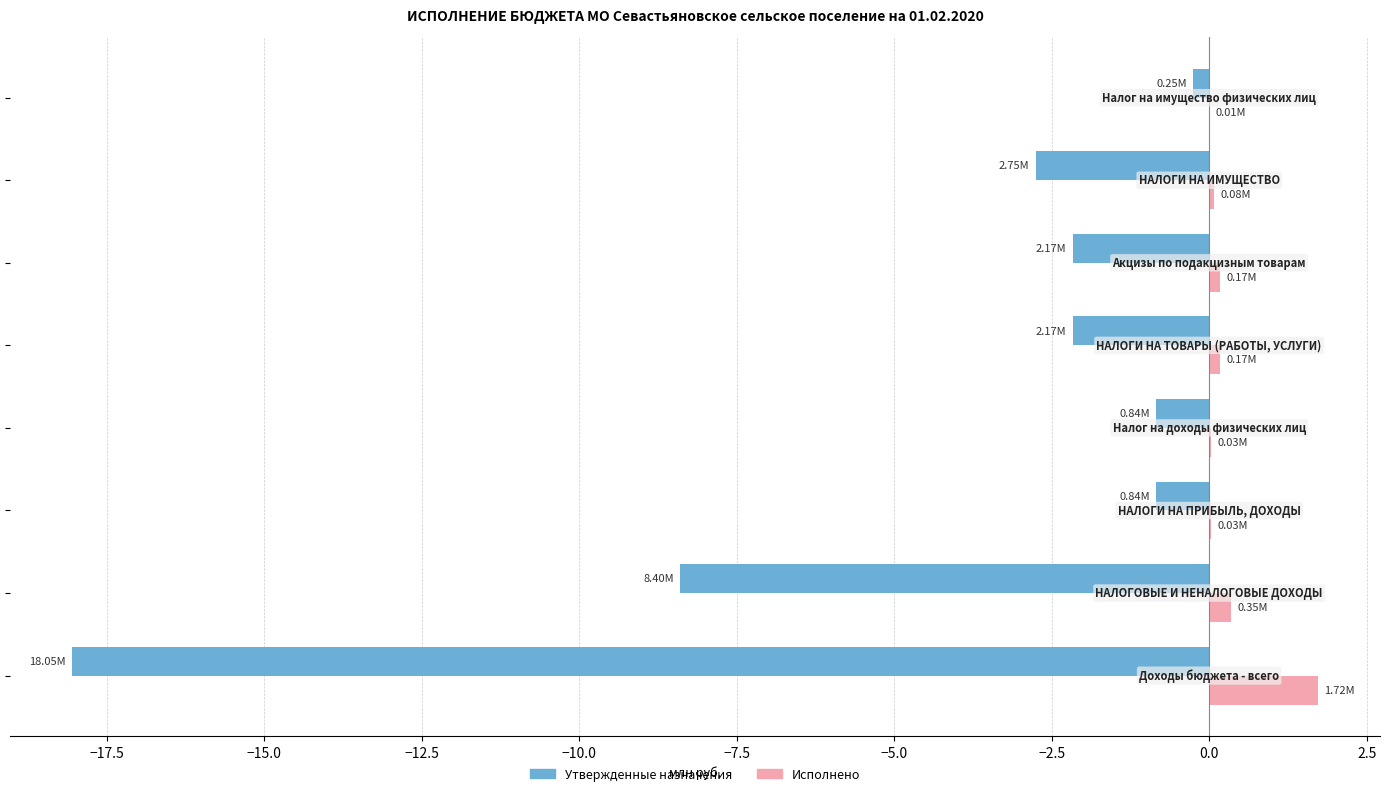

Which series has the largest total across all categories?

Исполнено